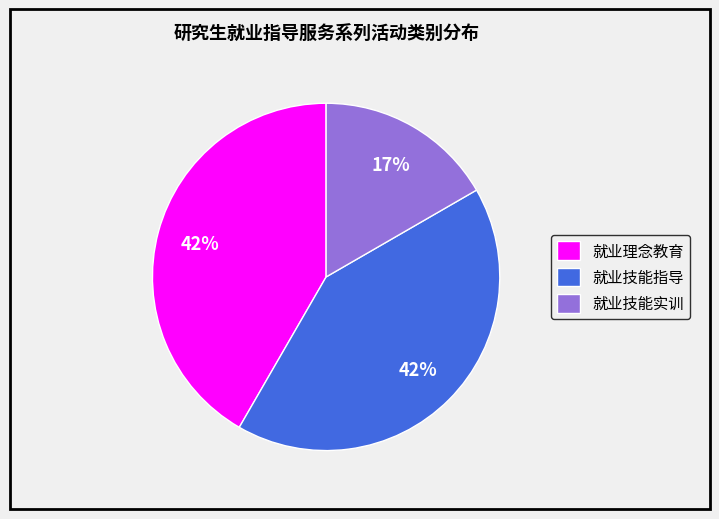

To the nearest percent, what percentage of the pie is 就业技能指导?

42%